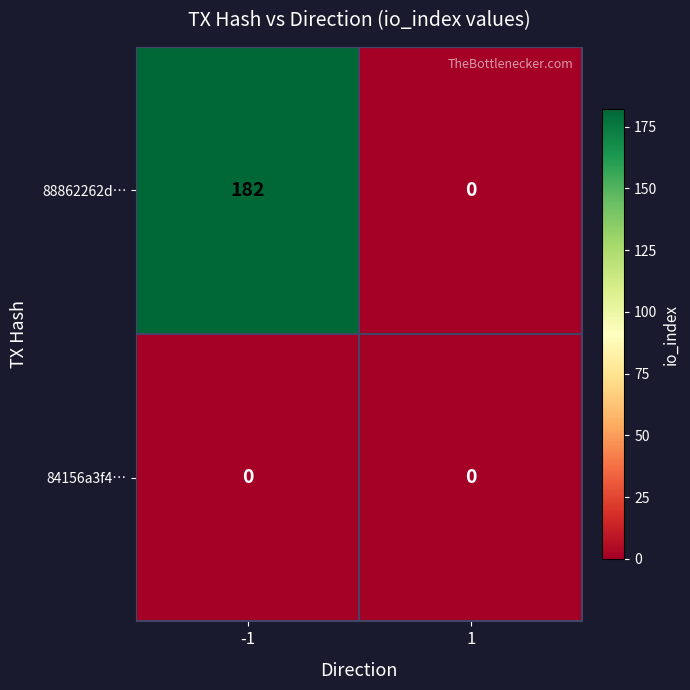

Between -1 and 1, which series saw the biggest shift?

88862262d…